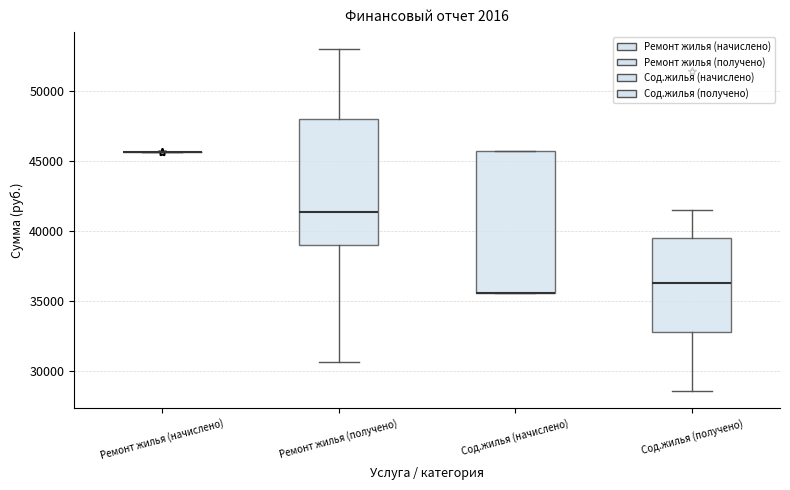

Reading left to right, read every box against the y-axis: the position of its median line, the range the box covers, and the ends of its whiskers. The values are not printed on the chart, so give them approximately, as read against the axis.

Ремонт жилья (начислено): box collapsed to a line at 45500, whiskers 45500 to 45500
Ремонт жилья (получено): median 41500, box 39000 to 48000, whiskers 30500 to 53000
Сод.жилья (начислено): median 35500 (drawn on the box's lower edge), box 35500 to 46000, whiskers 35500 to 46000
Сод.жилья (получено): median 36500, box 33000 to 39500, whiskers 28500 to 41500